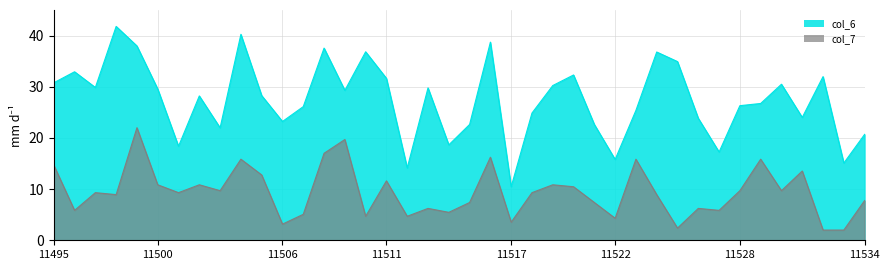

Which series has the largest range (max minus min)?

col_6